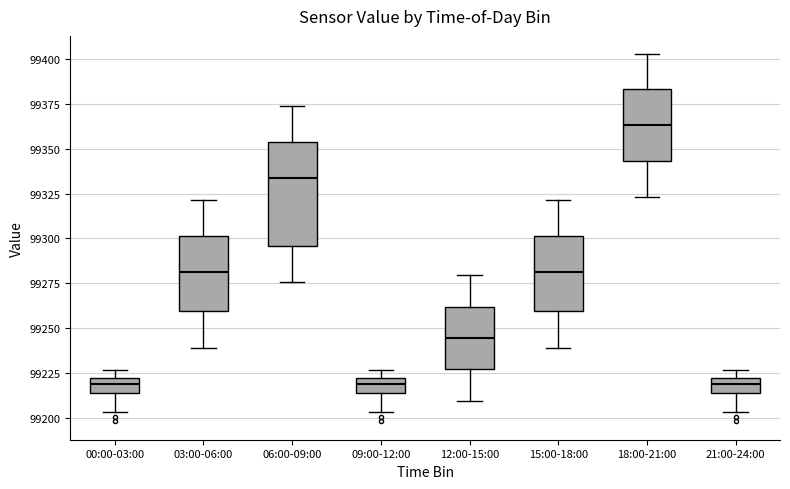

Comparing the boxes themselves (not the whiskers), which one is the tallest?

06:00-09:00